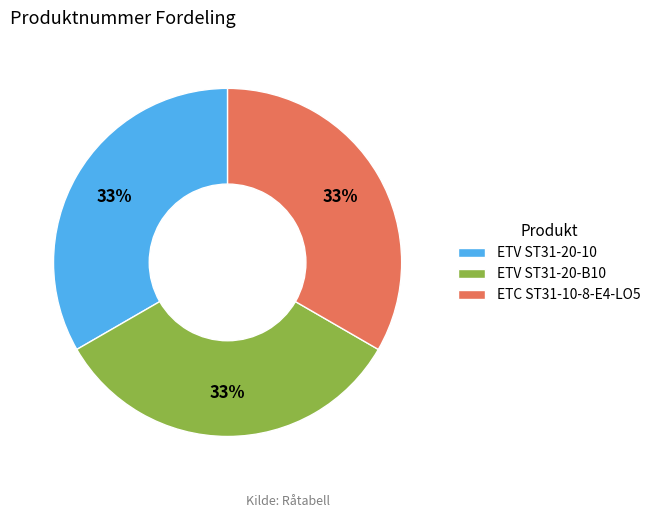

What is the ratio of the value at ETV ST31-20-10 to the value at ETV ST31-20-B10?

1.0